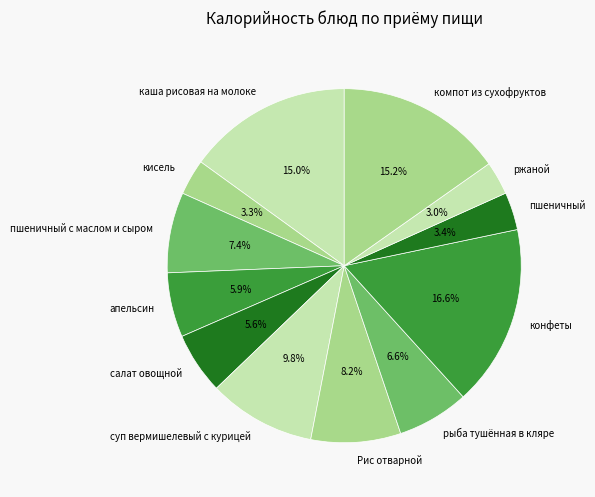

Which has a higher value, пшеничный с маслом и сыром or салат овощной?

пшеничный с маслом и сыром